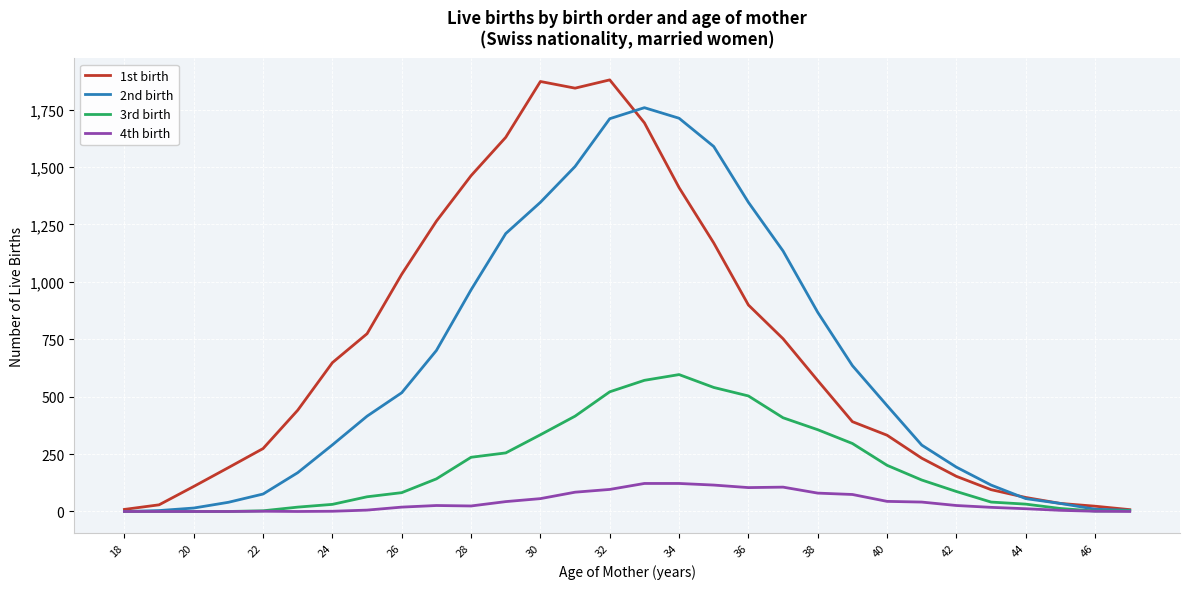

How many series are shown in this chart?

4